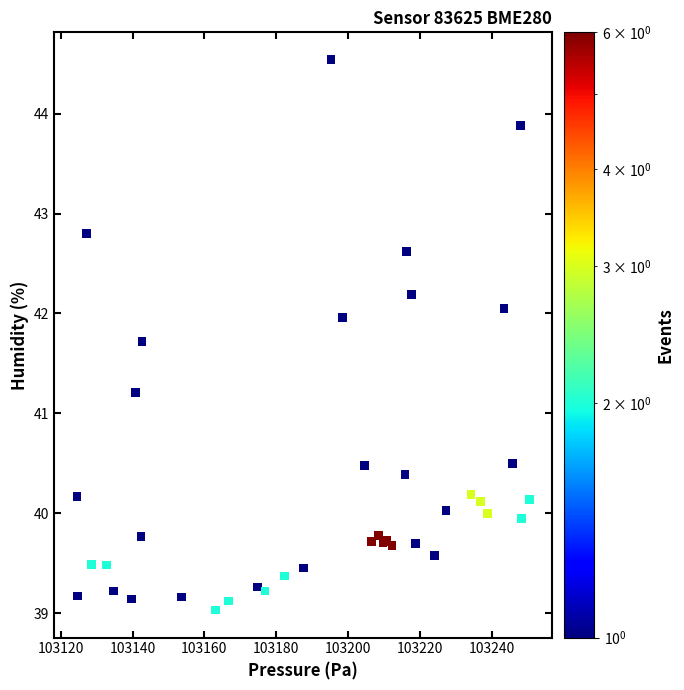

What Y value in the scatter plot is closest to 41?

41.2